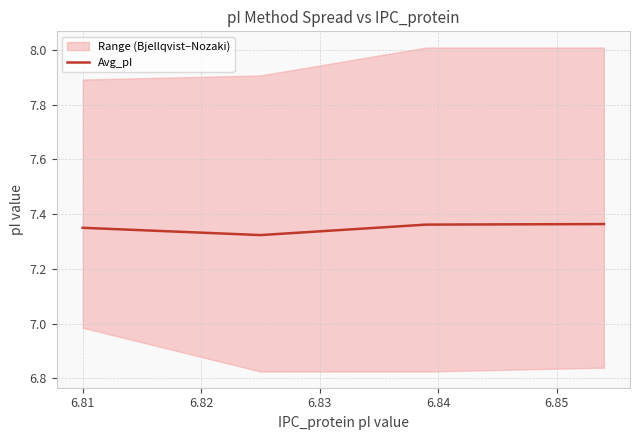

How many interior local valleys does the Avg_pI series have?

1